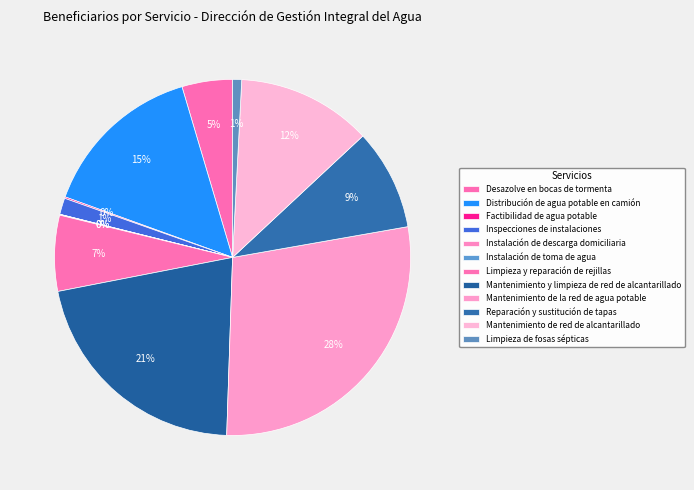

How many slices are in this pie chart?

12